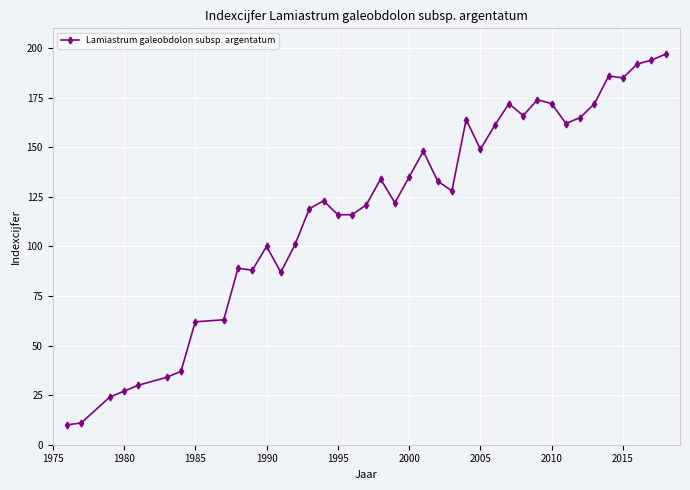

True or false: the data has more than 1 interior local peaks.

True